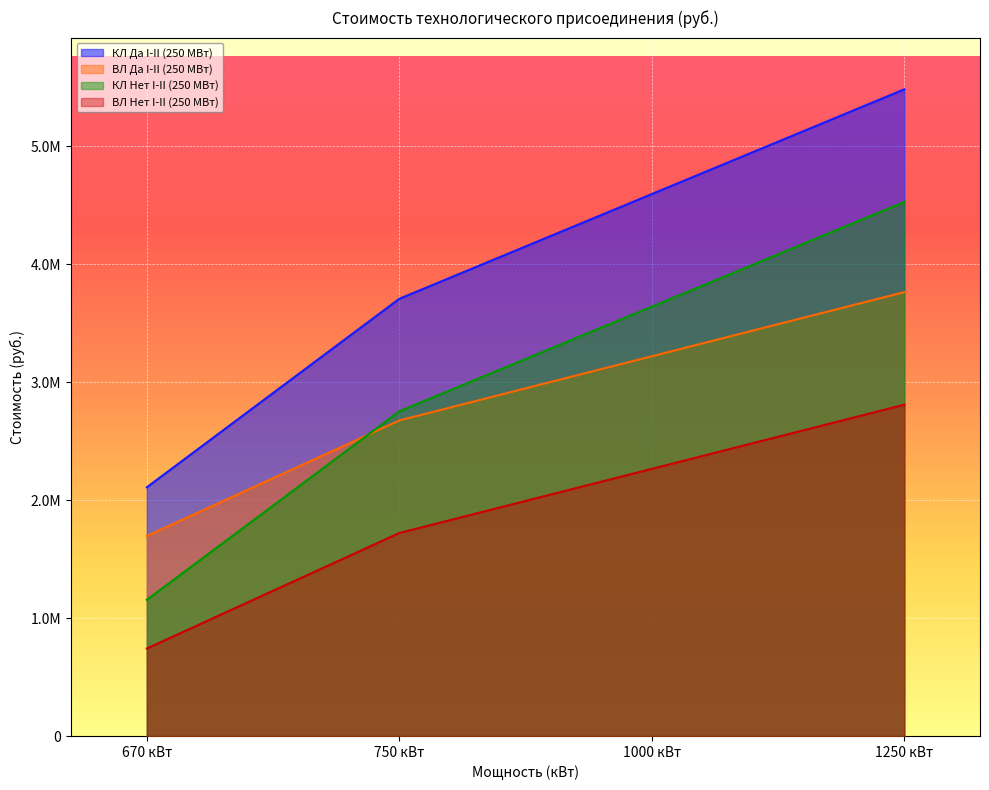

Reading left to right, list all the values displayed in this chart.

КЛ Да I-II (250 МВт): 1154667.7	2752625.0	3640379.2	4528133.3
ВЛ Да I-II (250 МВт): 742108.0	1721226.0	2265180.4	2809134.9
КЛ Нет I-II (250 МВт): 2109135.2	3707092.5	4594846.7	5482600.8
ВЛ Нет I-II (250 МВт): 1696575.5	2675693.5	3219647.9	3763602.4